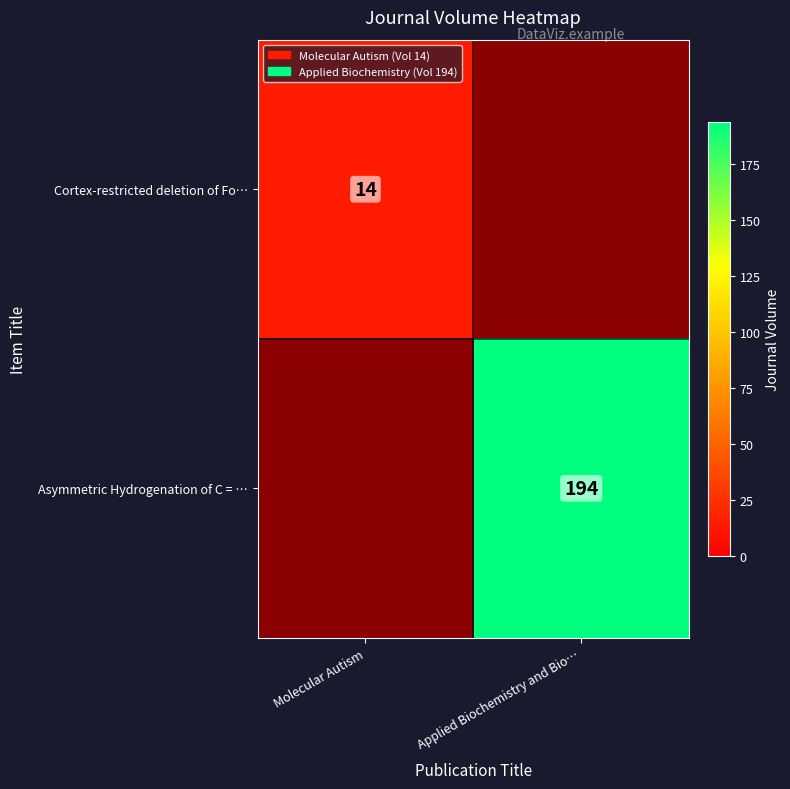

True or false: Cortex-restricted deletion of Fo… has a value of 14 at Molecular Autism.

True